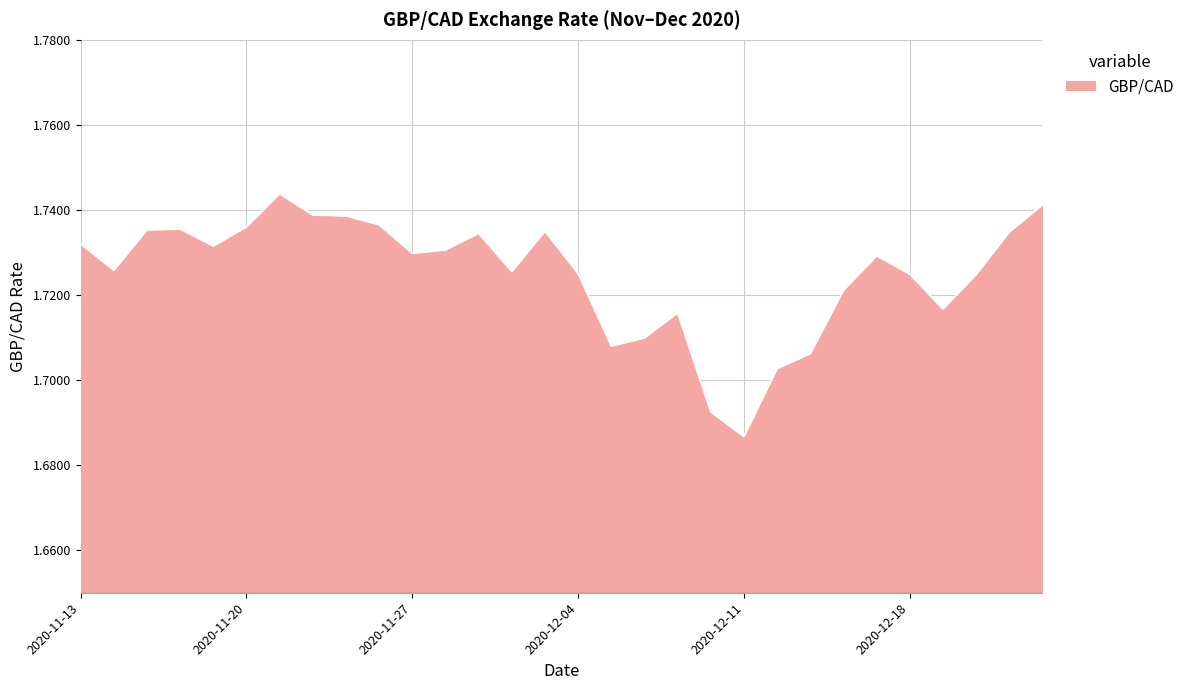

How many values are between 1 and 2?

30